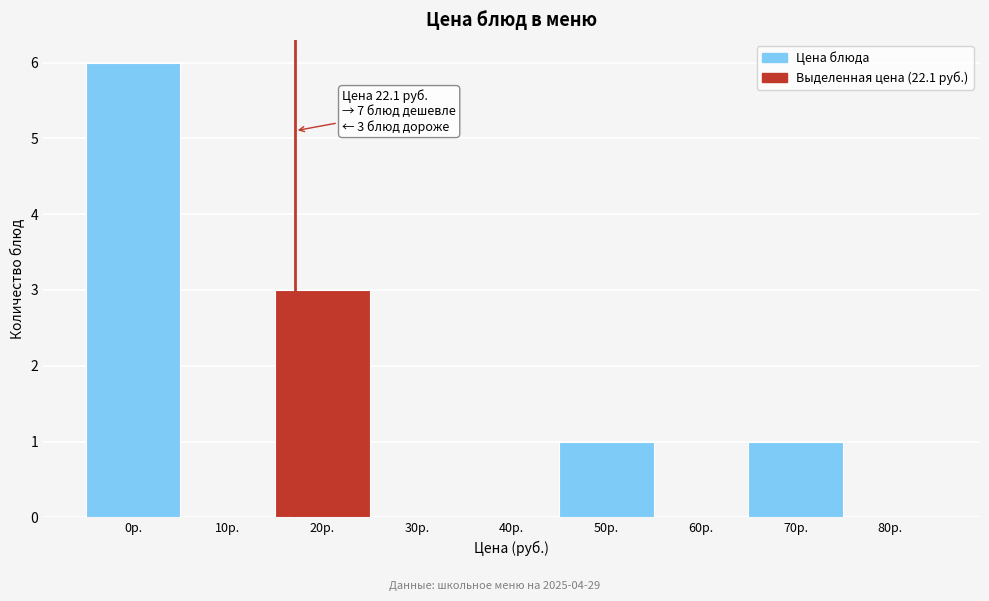

Reading left to right, what are all the values shown in this chart?

0р.=6	10р.=0	20р.=3	30р.=0	40р.=0	50р.=1	60р.=0	70р.=1	80р.=0